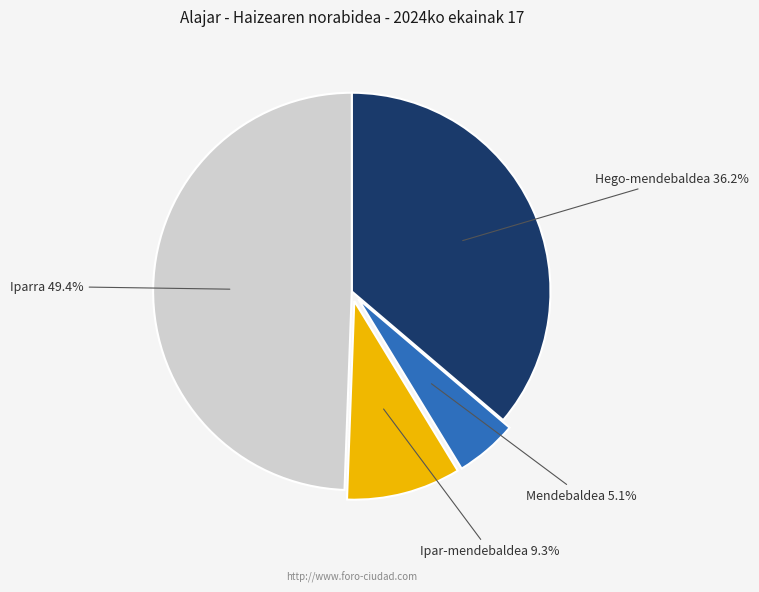

Is there a majority slice in this chart?

No